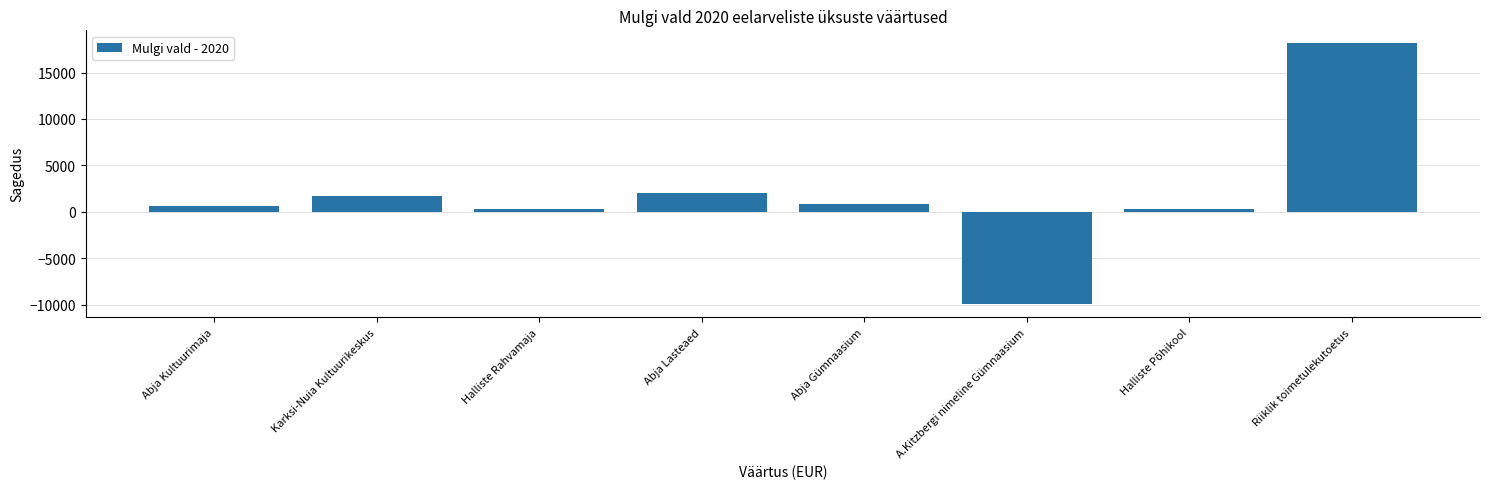

True or false: the data shows 865 at Abja Gümnaasium.

True